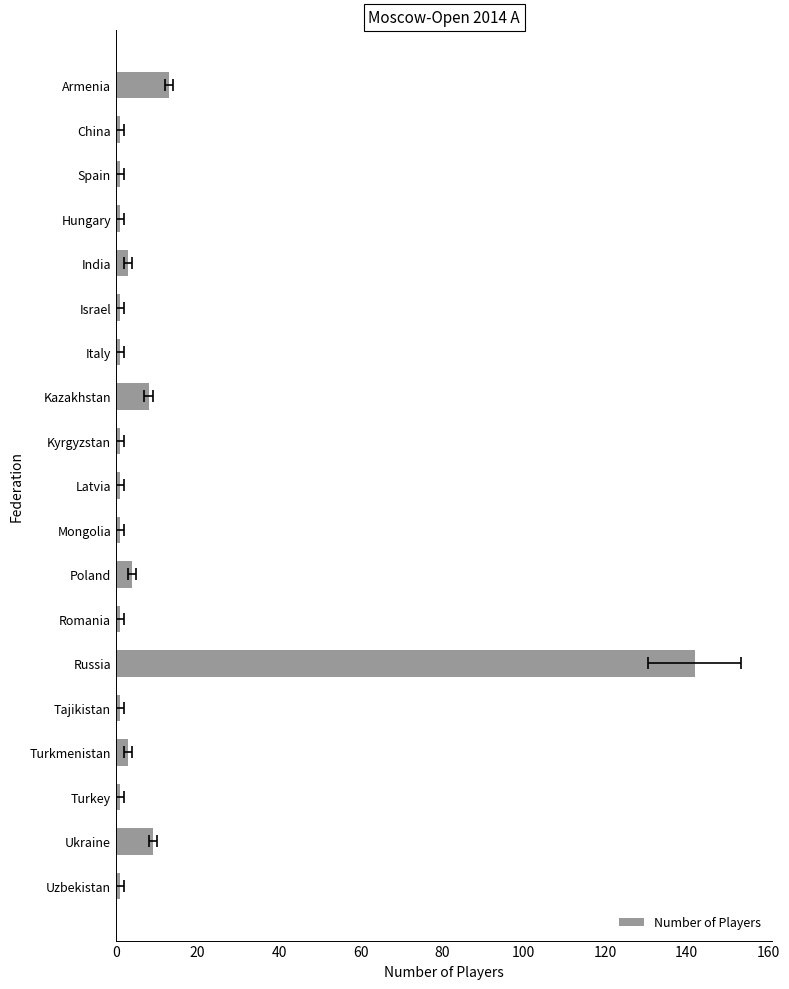

The chart shows a value of 1 at Romania. True or false?

False